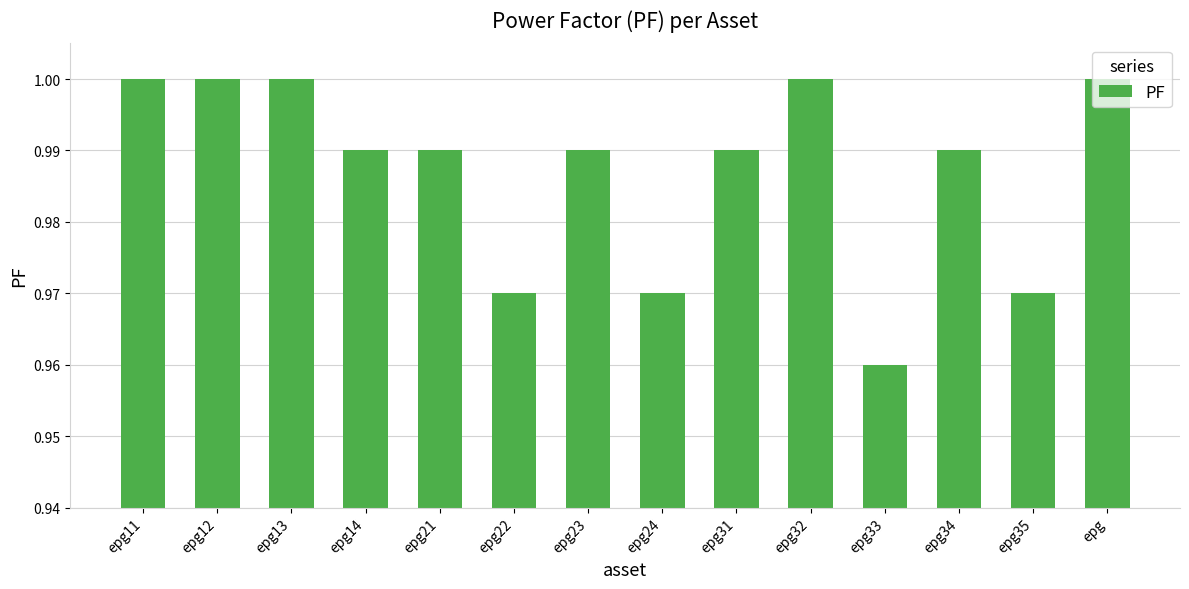

What is the label of the 5th bar from the right?

epg32